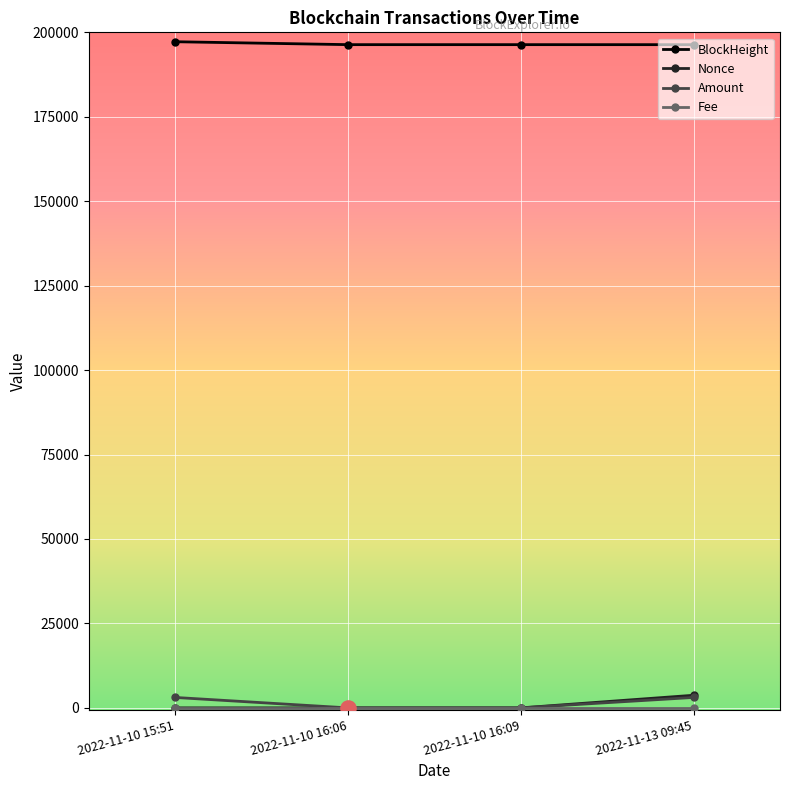

What is the label of the 2nd point from the right?

2022-11-10 16:09